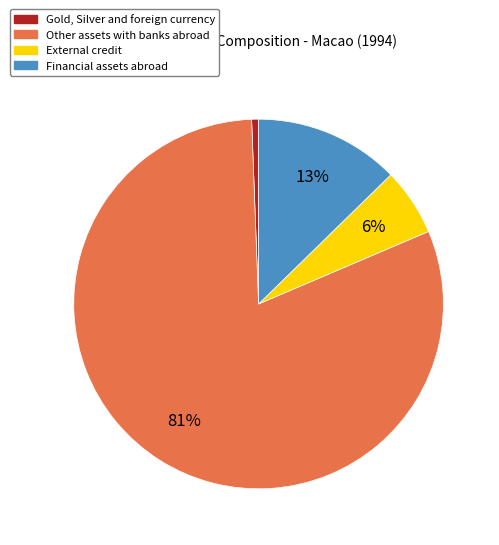

What percentage is the Financial assets abroad slice, to the nearest percent?

13%